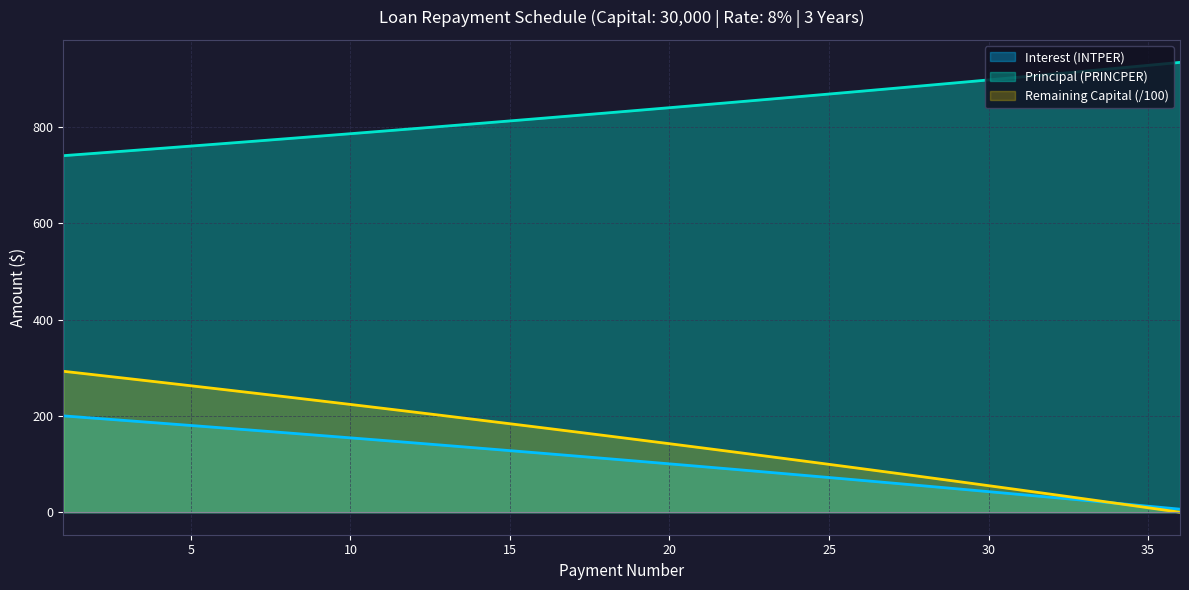

True or false: Principal (PRINCPER) and Remaining Capital cross at least once.

False